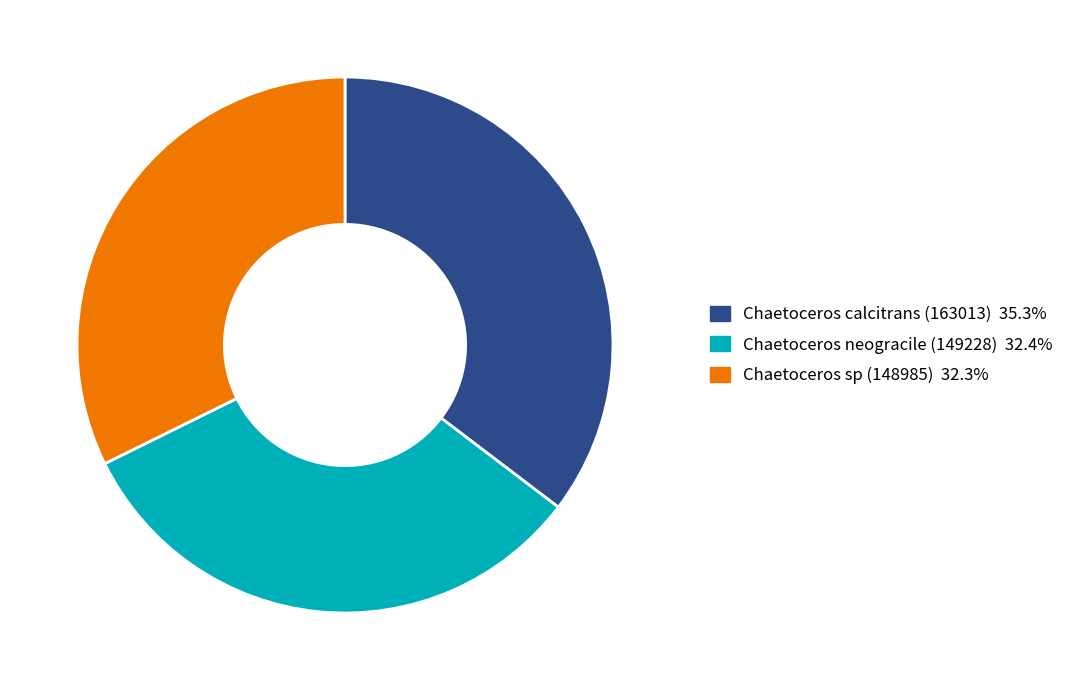

Between Chaetoceros neogracile (149228) and Chaetoceros calcitrans (163013), which is larger?

Chaetoceros calcitrans (163013)